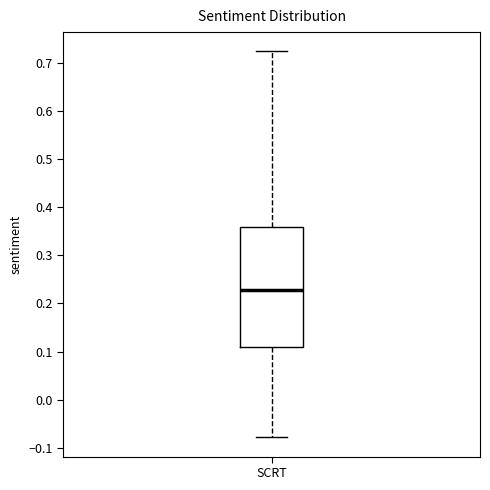

Transcribe this box plot: give where the median line is, the range the box spans, and where the two whiskers end, as read against the y-axis. The values are not printed on the chart, so give them approximately, as read against the axis.

median 0.23, box 0.11 to 0.36, whiskers -0.08 to 0.72